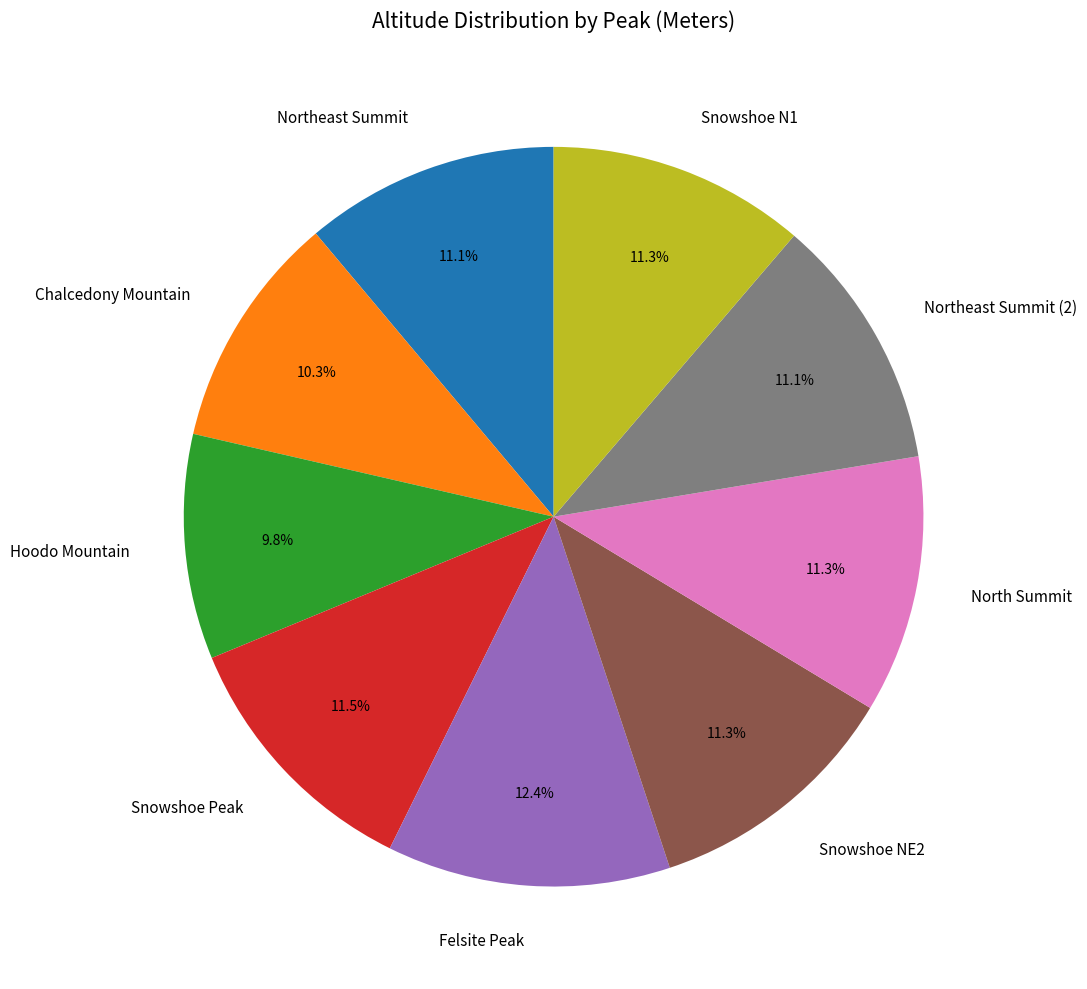

The Hoodo Mountain slice represents 10% of the pie. True or false?

True